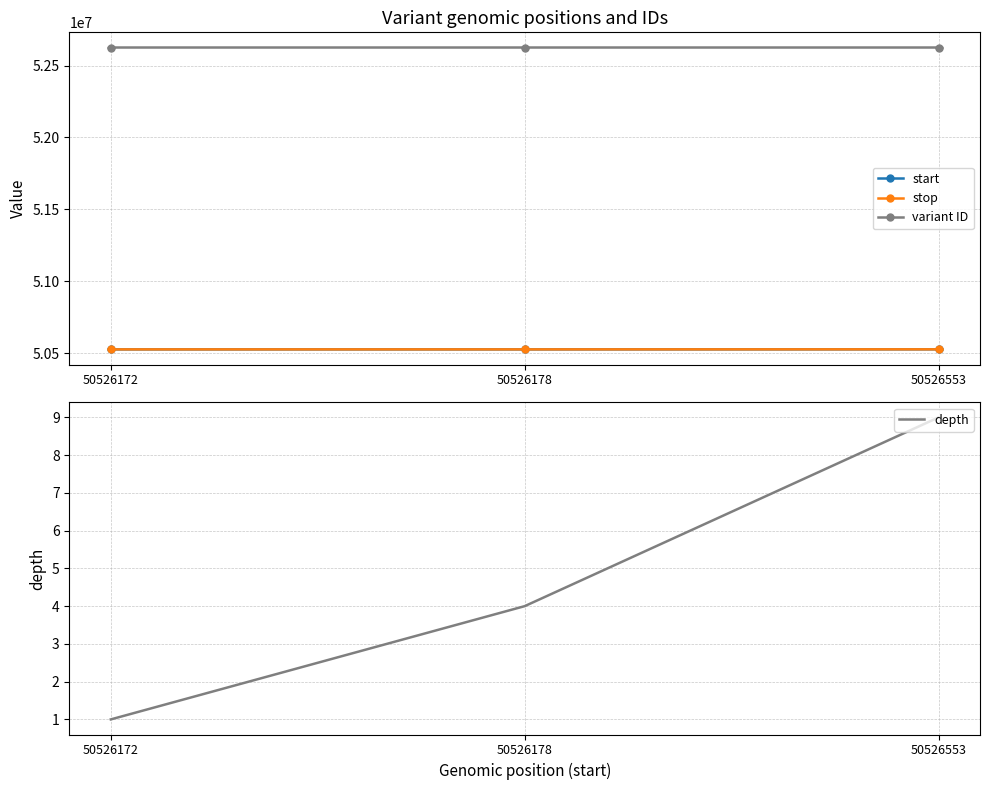

What value does the variant ID series have at 50526178?

52625947